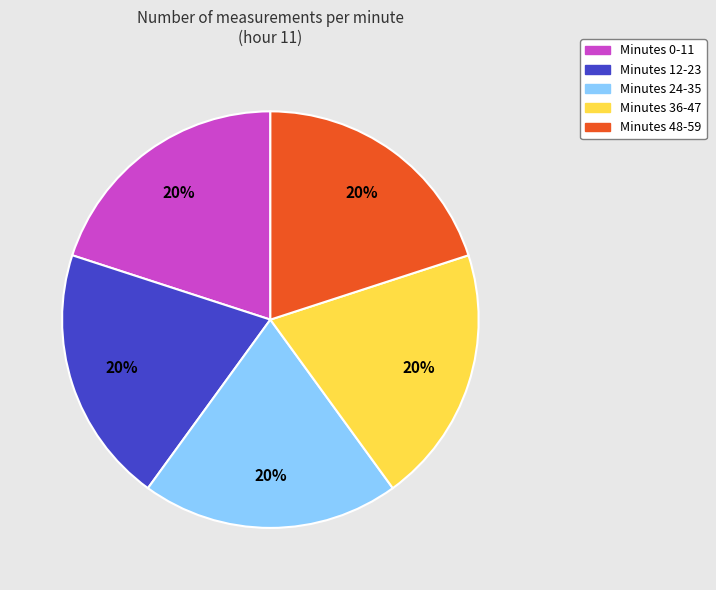

Does any single category account for the majority?

No